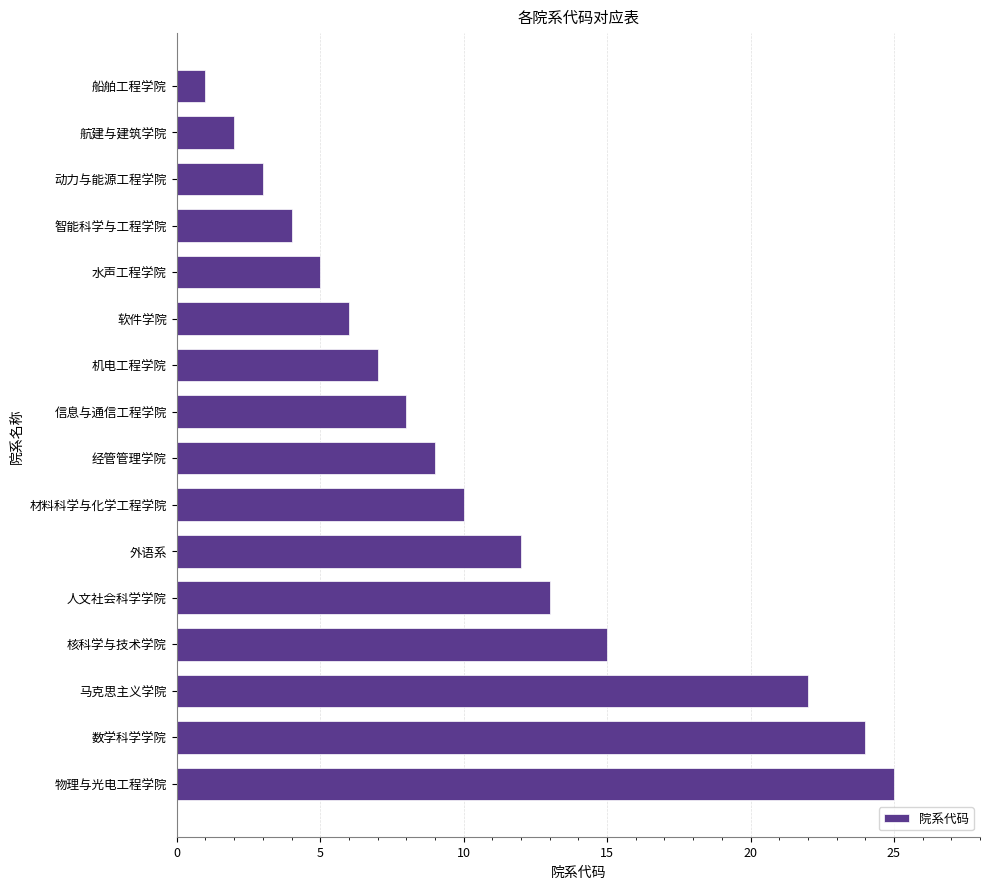

What is the sum of all values?

166